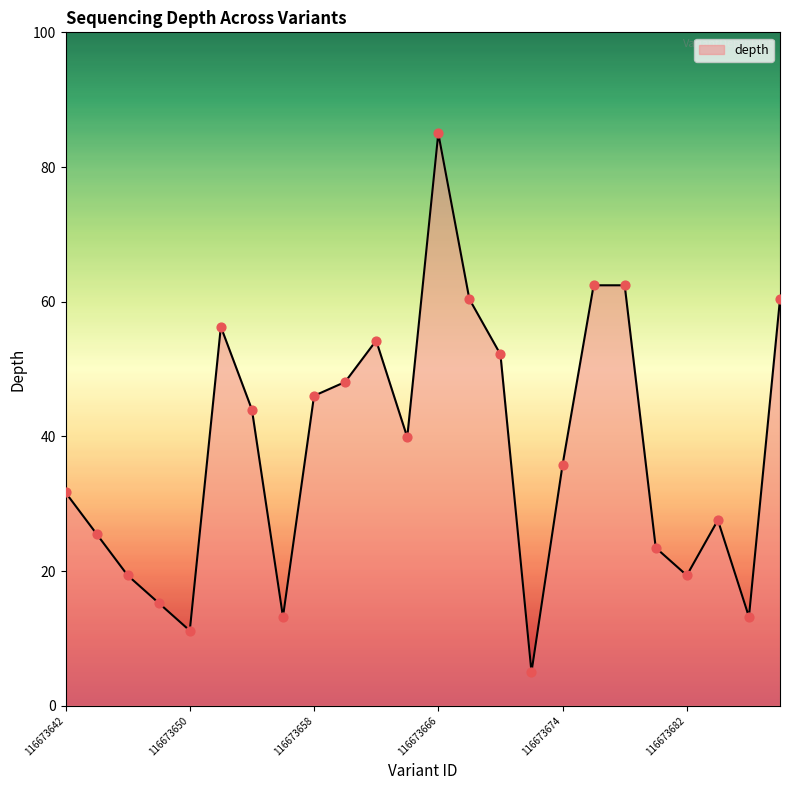

What is the difference between the maximum and minimum values?

80.0